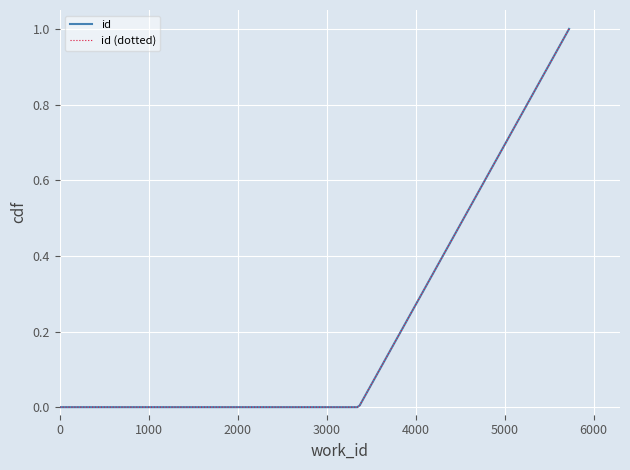

Does the chart display data point markers on the line(s)?

No